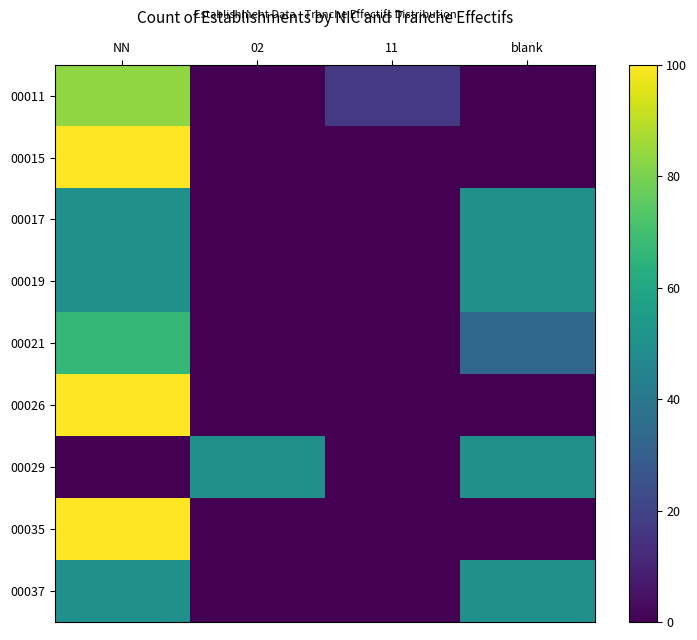

Reading left to right, transcribe all the data shown in this chart.

00011: NN=83.3	02=0.0	11=16.7	blank=0.0
00015: NN=100.0	02=0.0	11=0.0	blank=0.0
00017: NN=50.0	02=0.0	11=0.0	blank=50.0
00019: NN=50.0	02=0.0	11=0.0	blank=50.0
00021: NN=66.7	02=0.0	11=0.0	blank=33.3
00026: NN=100.0	02=0.0	11=0.0	blank=0.0
00029: NN=0.0	02=50.0	11=0.0	blank=50.0
00035: NN=100.0	02=0.0	11=0.0	blank=0.0
00037: NN=50.0	02=0.0	11=0.0	blank=50.0